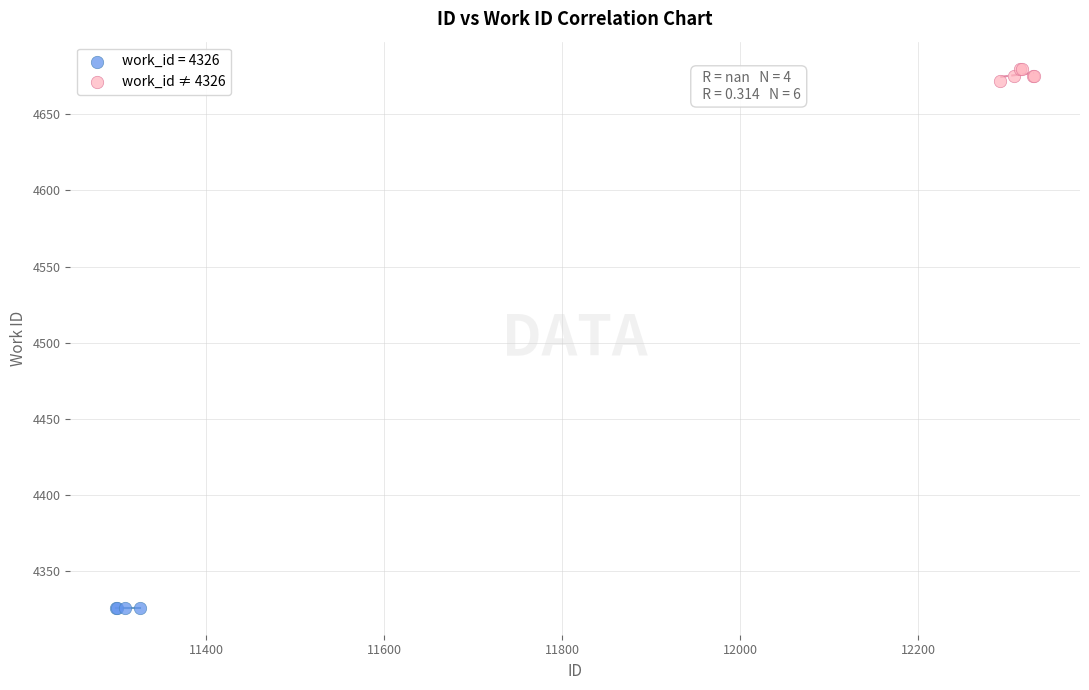

Which series contains the lowest Y value?

work_id = 4326